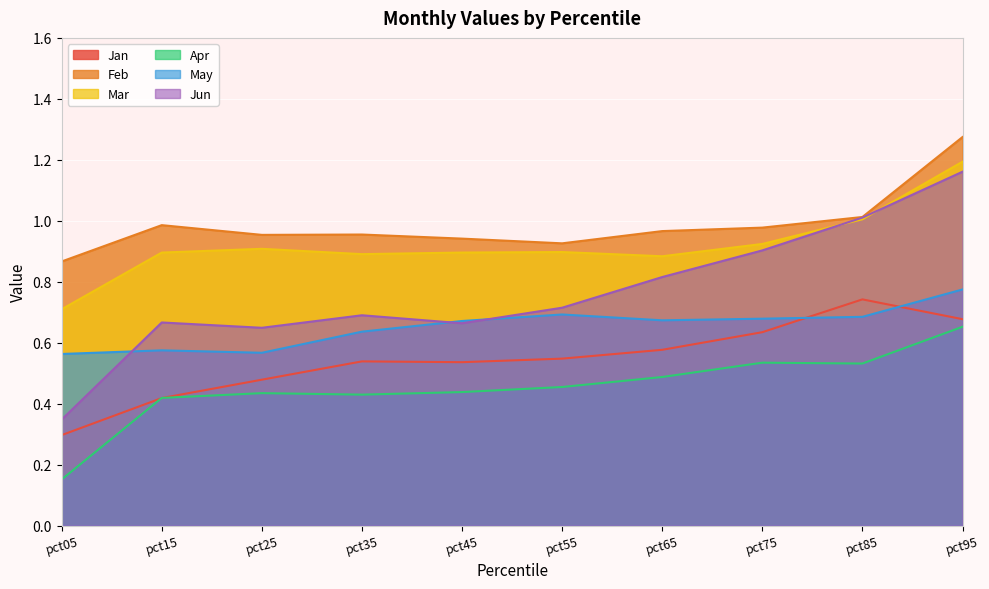

At which category does May reach its first local peak?

pct15